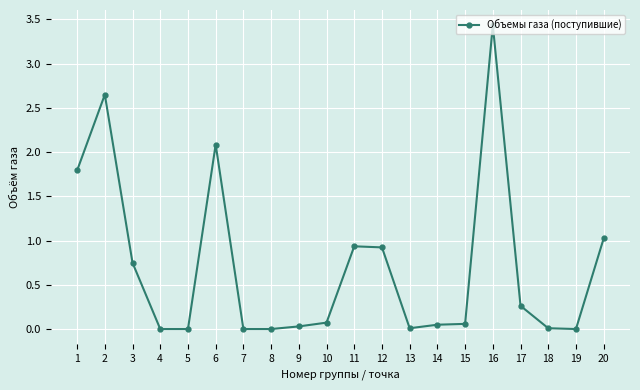

True or false: the data shows 1.4 at 19.

False